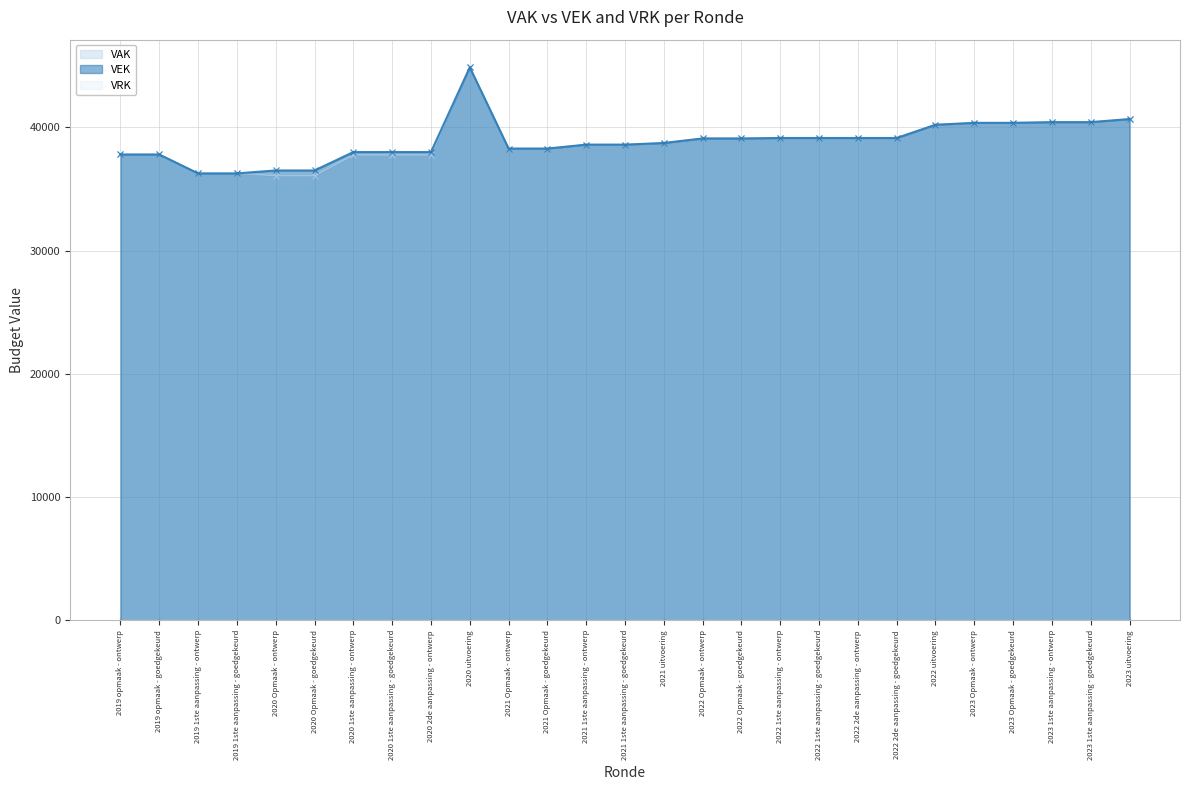

The value of VAK at 2021 1ste aanpassing - ontwerp is 61845. True or false?

False